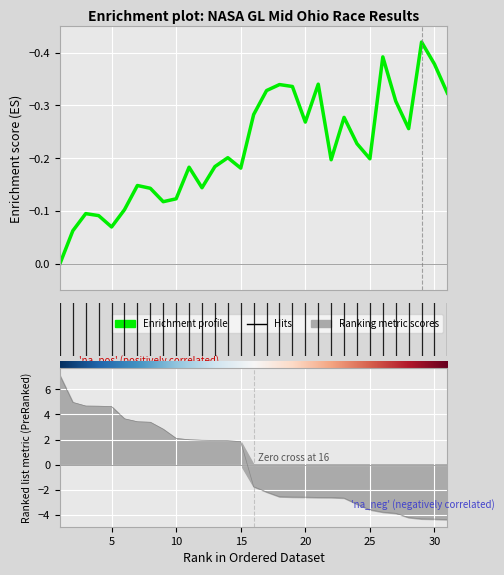

How many lines are shown in the chart?

1